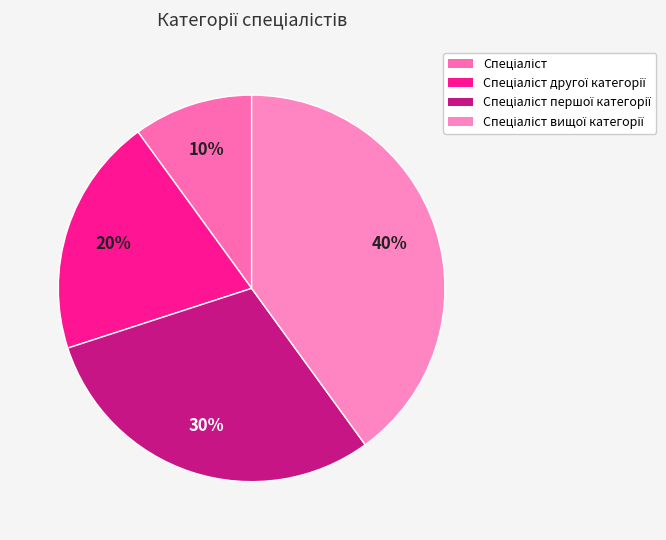

How many segments does this pie chart have?

4